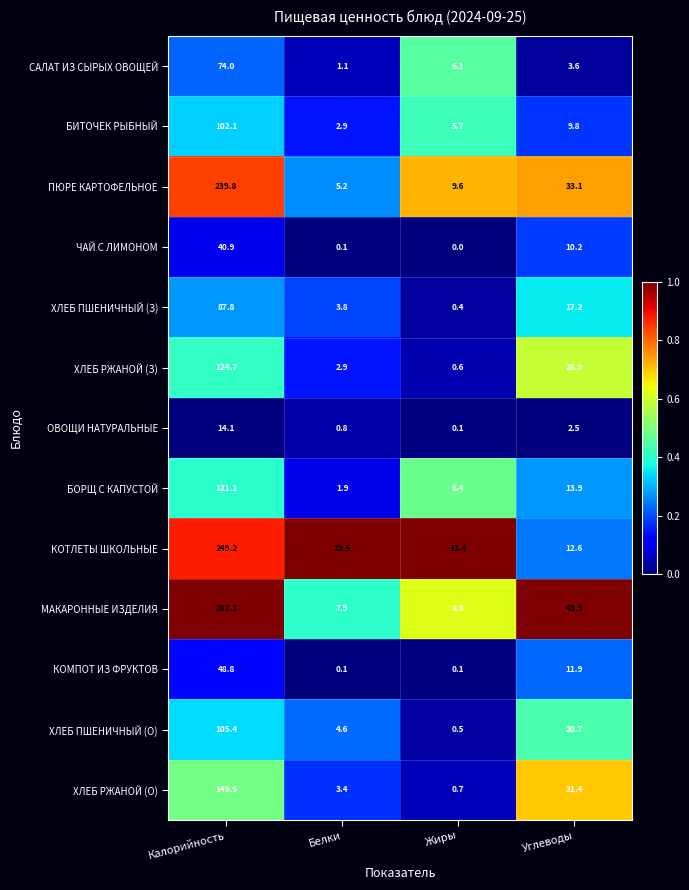

Count the number of categories in the chart.

4